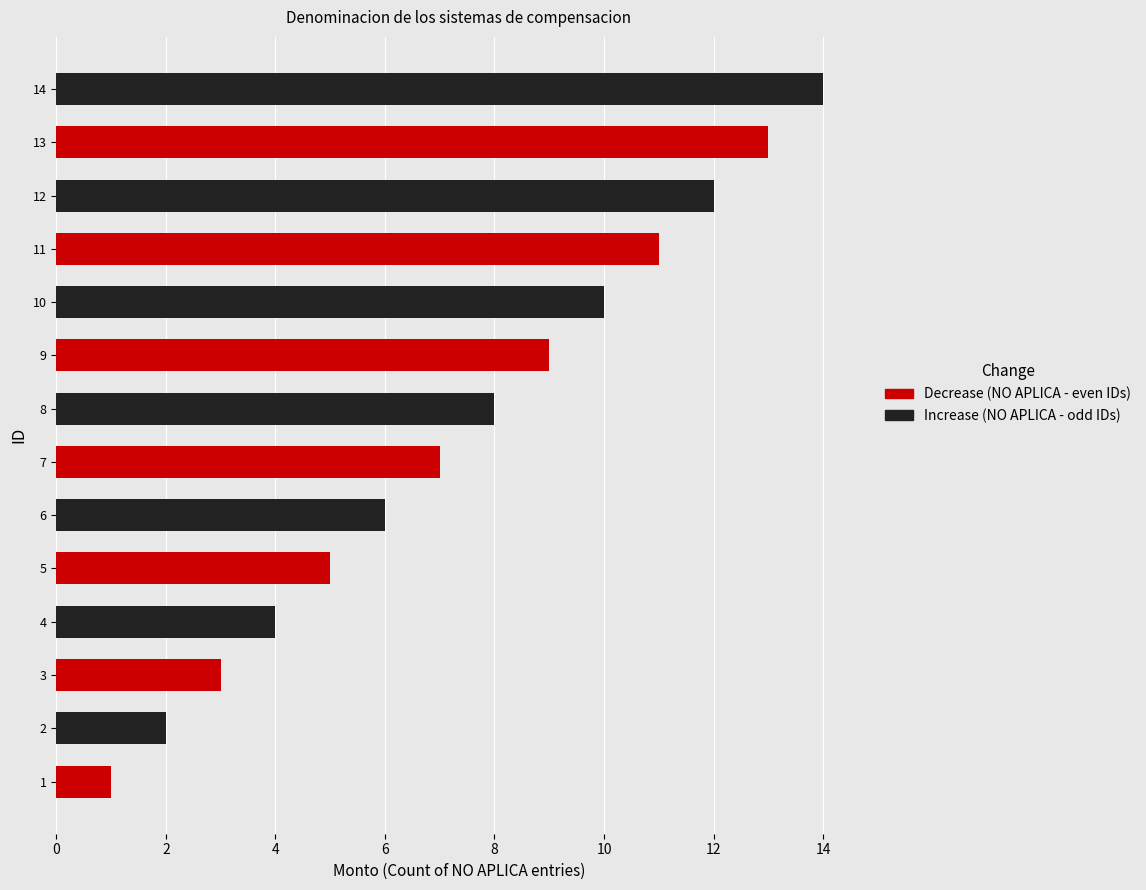

What is the difference between the maximum and minimum values?

13